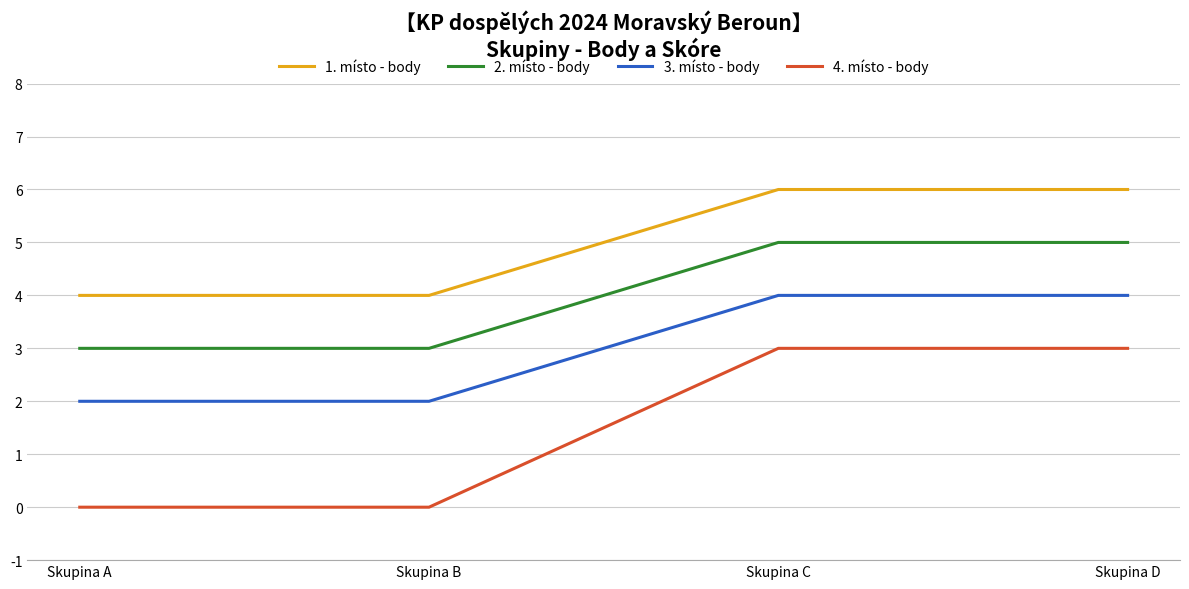

Is this an area chart (filled region under the line)?

No